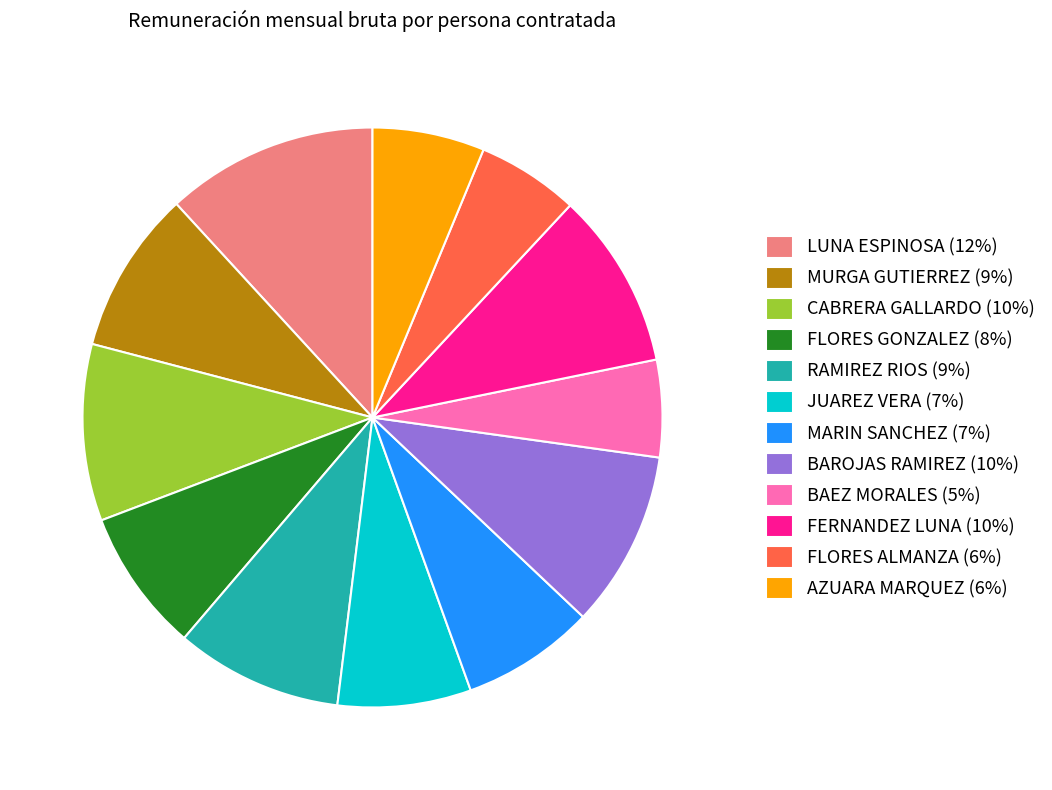

Is it true that FLORES ALMANZA is 12% of the pie?

False